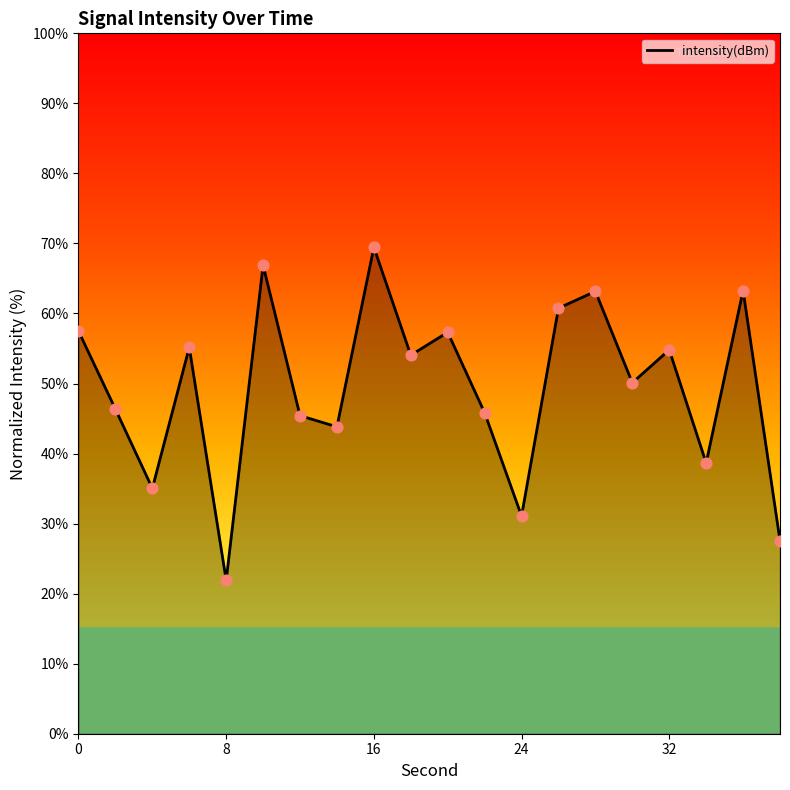

What is the greatest value displayed?

69.5